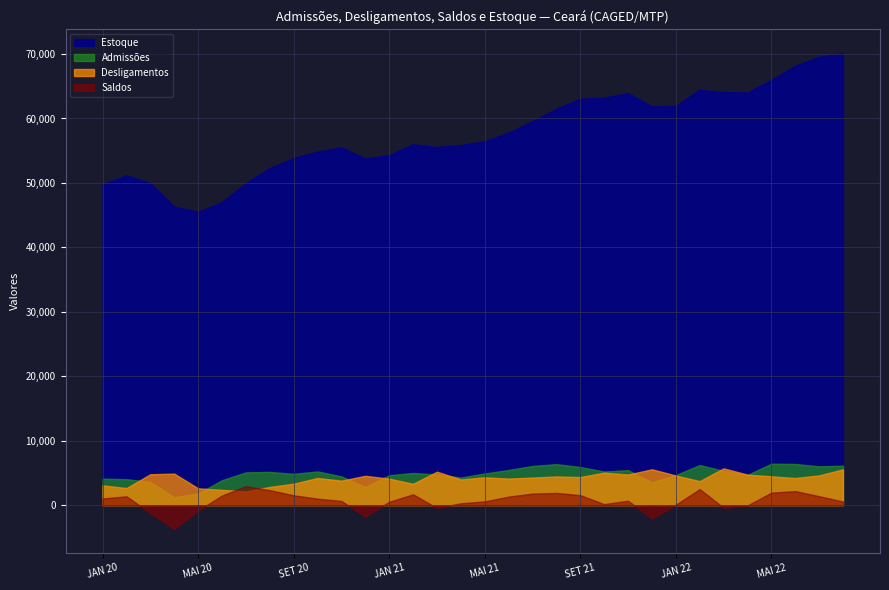

What is the total value across all series at FEV 21?

66015